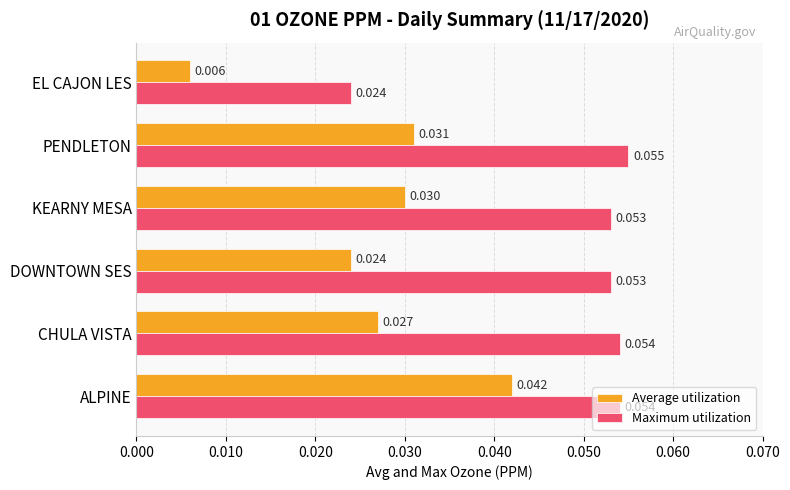

Which series has the largest range (max minus min)?

Average utilization